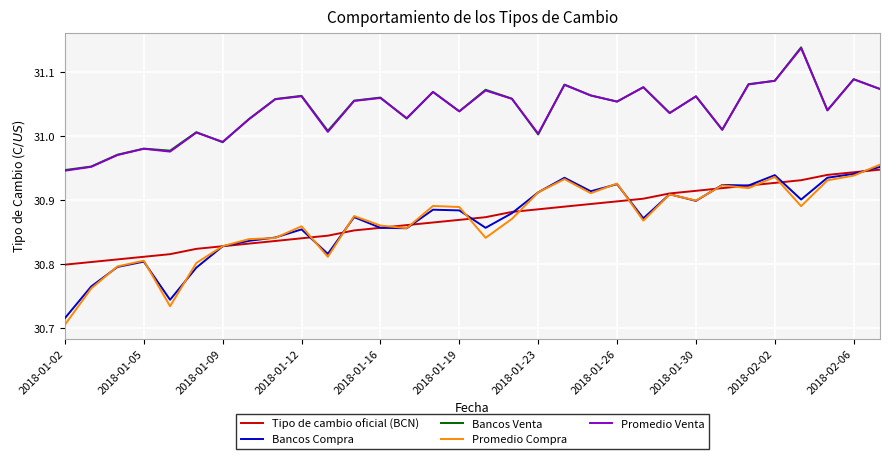

What is the difference between the second highest and minimum values in the Bancos Venta series?

0.1